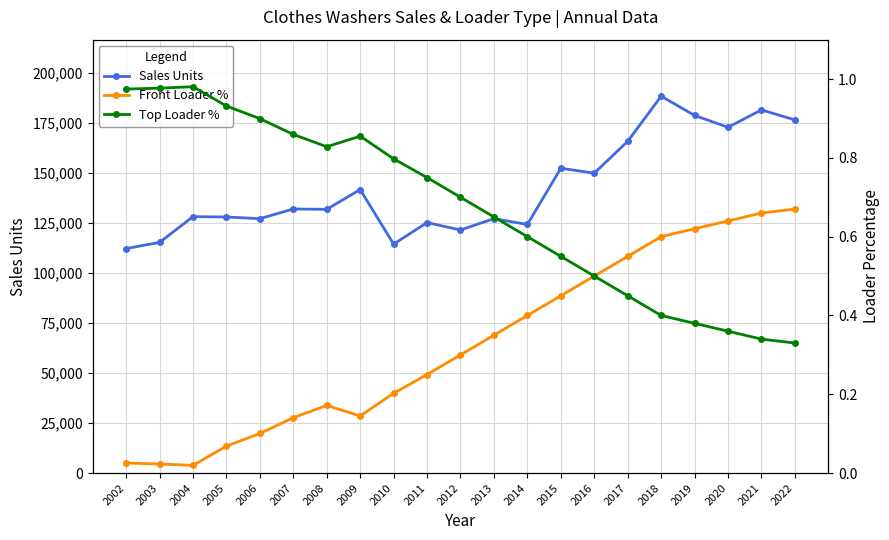

How many lines are shown in the chart?

3